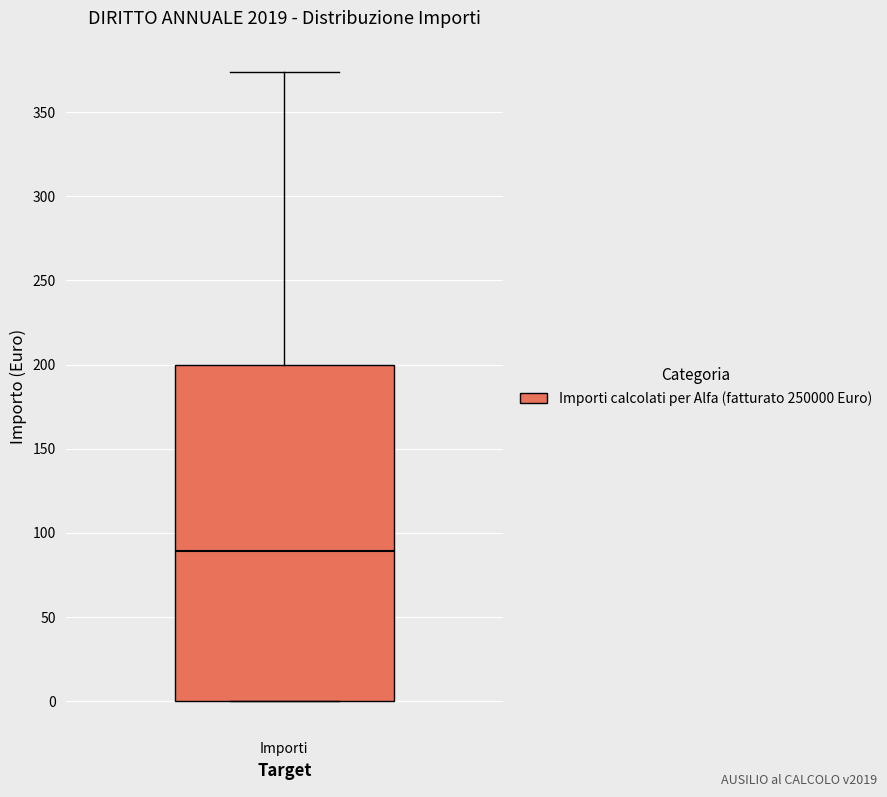

Read this box plot against the y-axis: the position of the median line, the range covered by the box, and the ends of both whiskers. The values are not printed on the chart, so give them approximately, as read against the axis.

median 90, box 0 to 200, whiskers 0 to 375